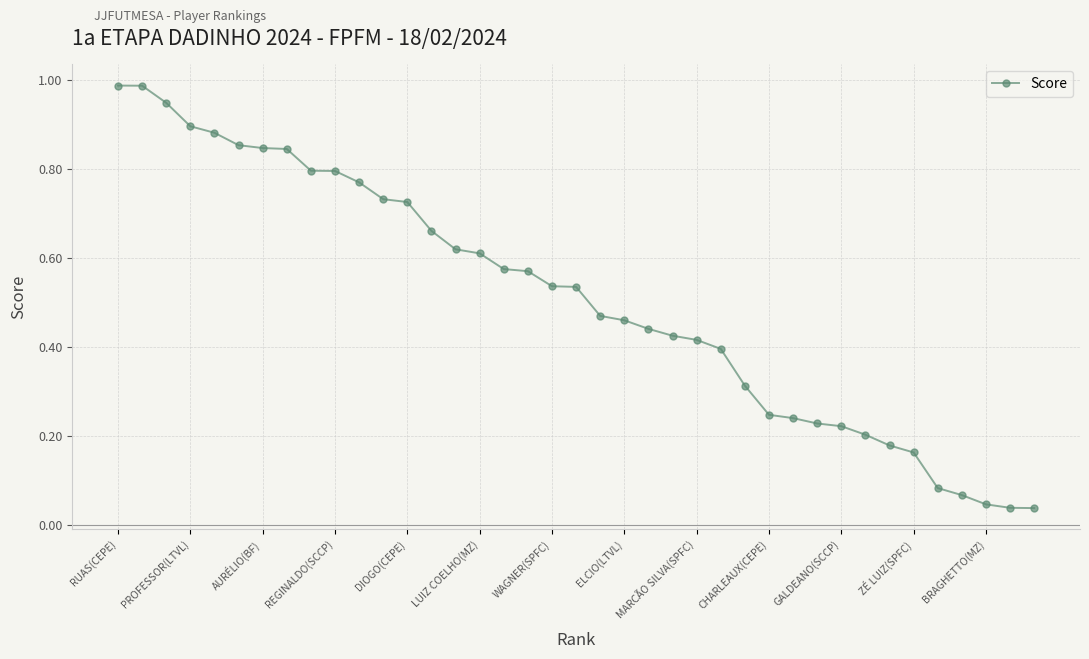

What is the sum of all values?

19.9